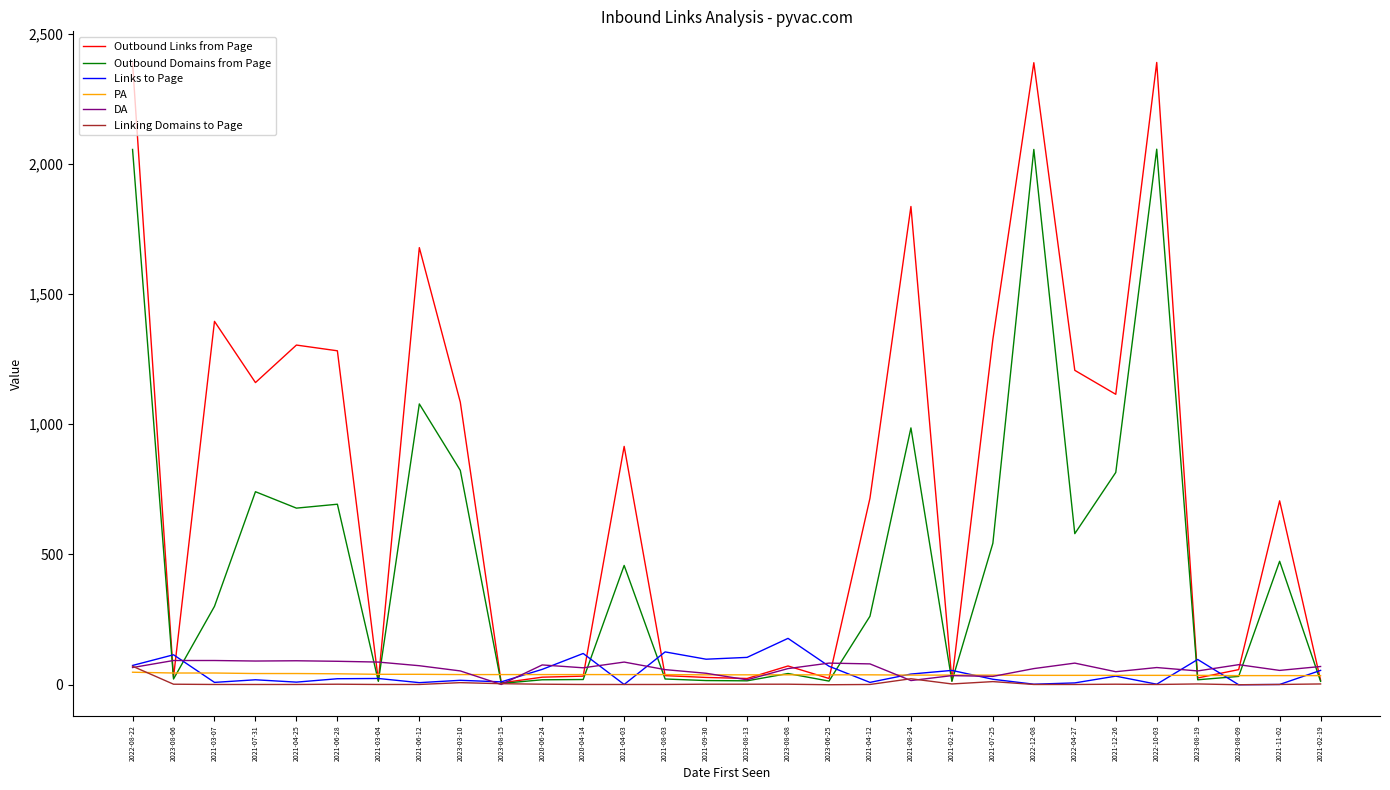

Which series has the largest total across all categories?

Outbound Links from Page